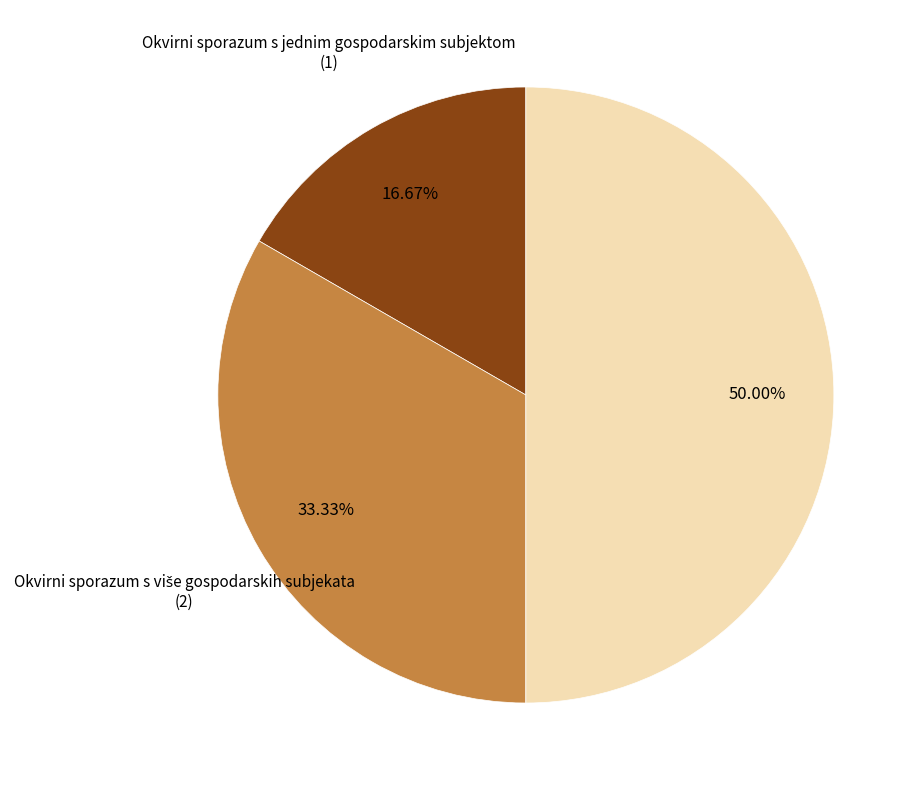

How many slices are in this pie chart?

3